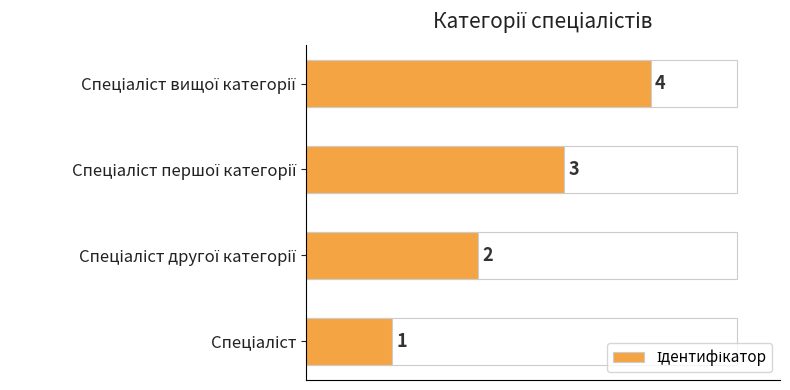

What is the greatest value displayed?

4